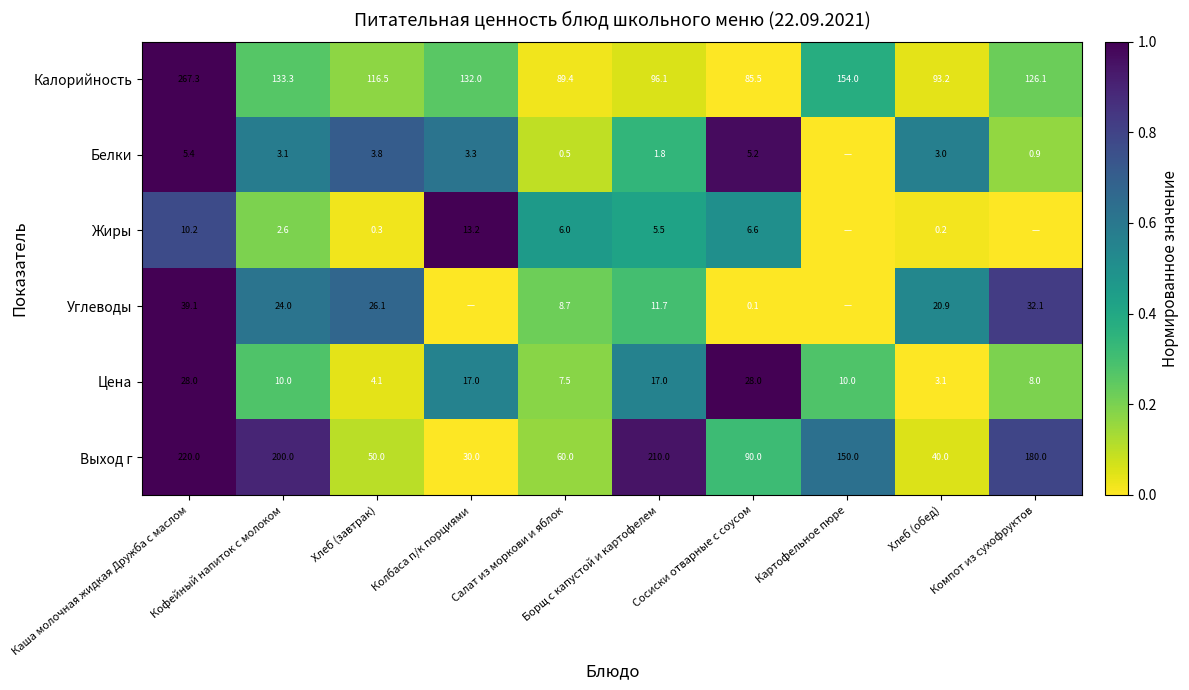

What is the sum of all Цена values?

132.7